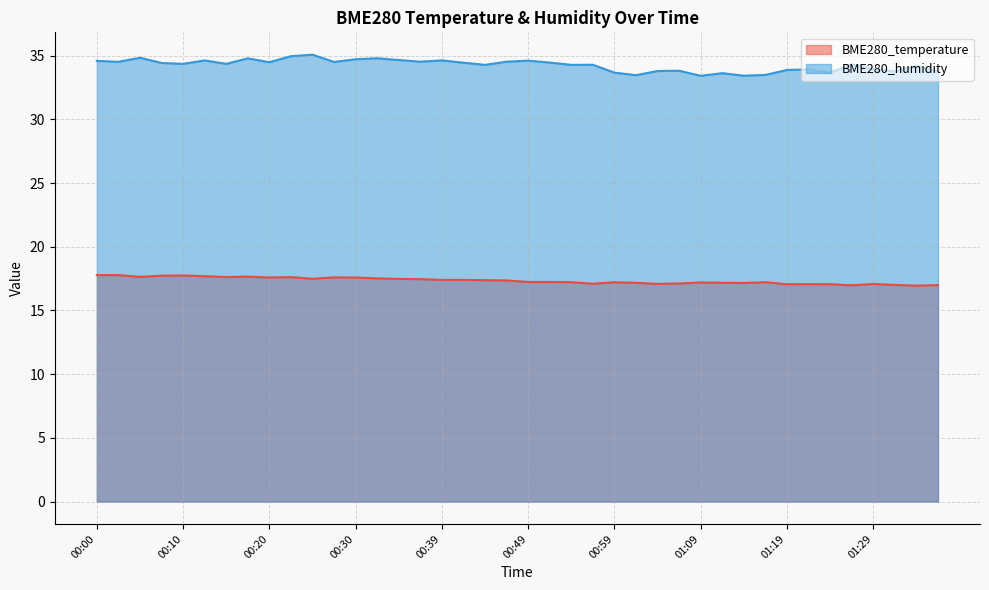

The BME280_humidity series shows 34.3 at 00:44. True or false?

True